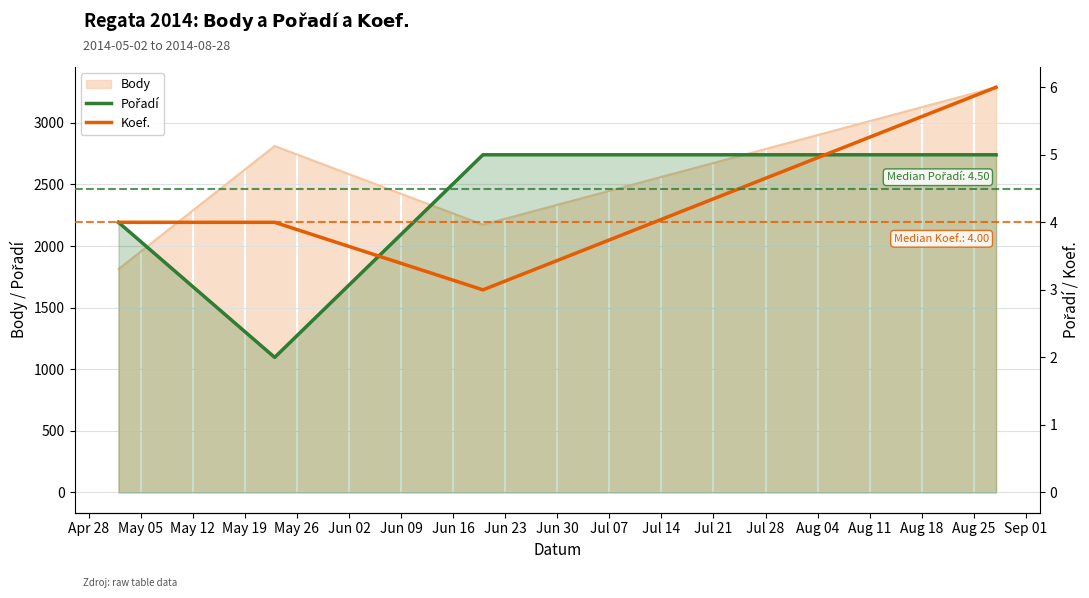

The Pořadí series shows 7 at May 12. True or false?

False